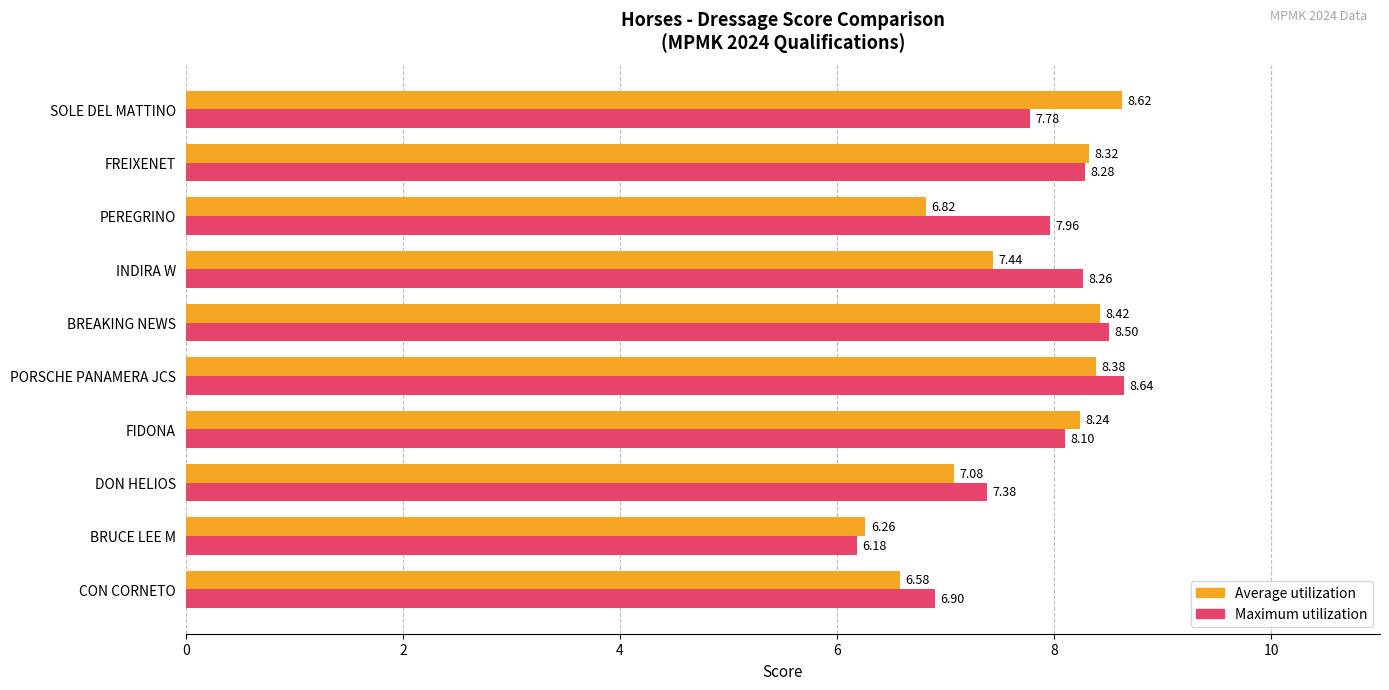

How many data points does each series have?

10